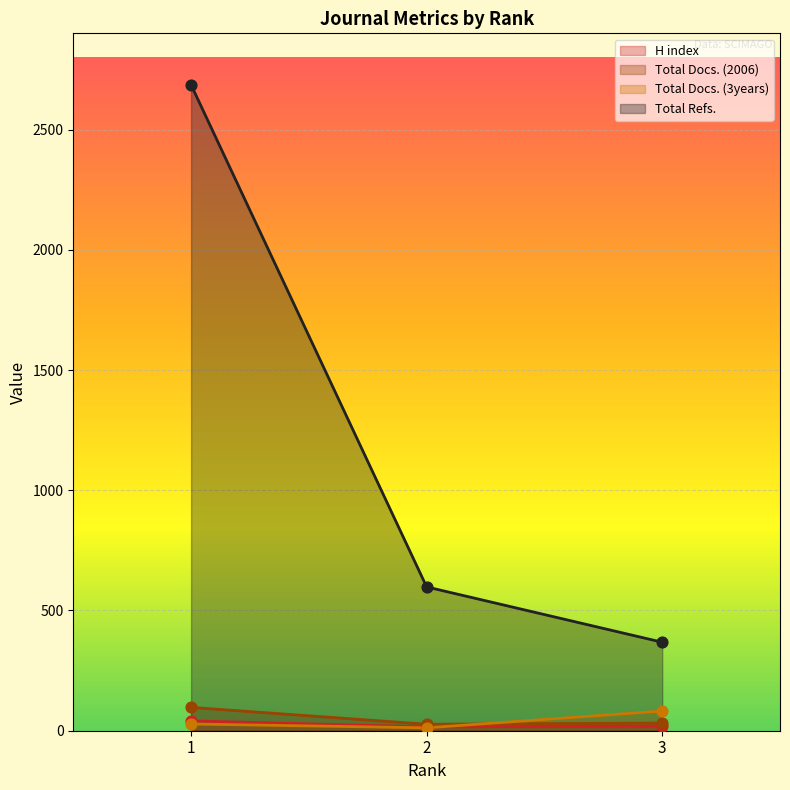

At which category is the sum across all series the highest?

1